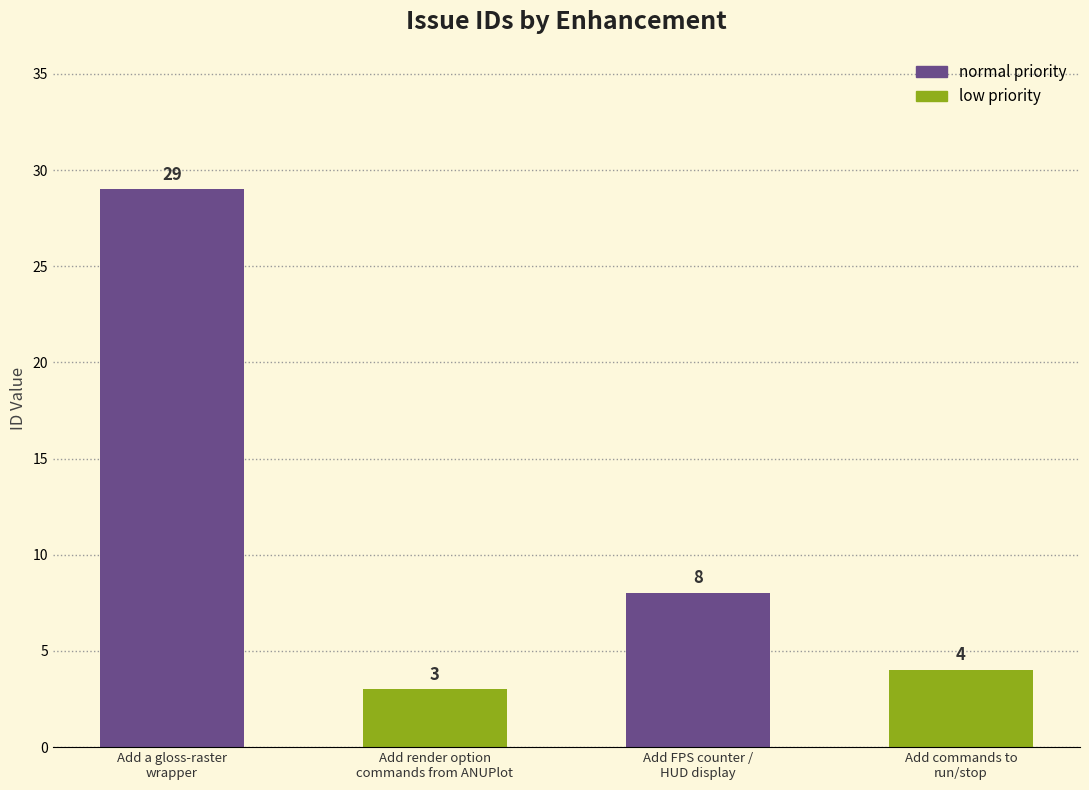

The value at Add a gloss-raster
wrapper is 29. True or false?

True